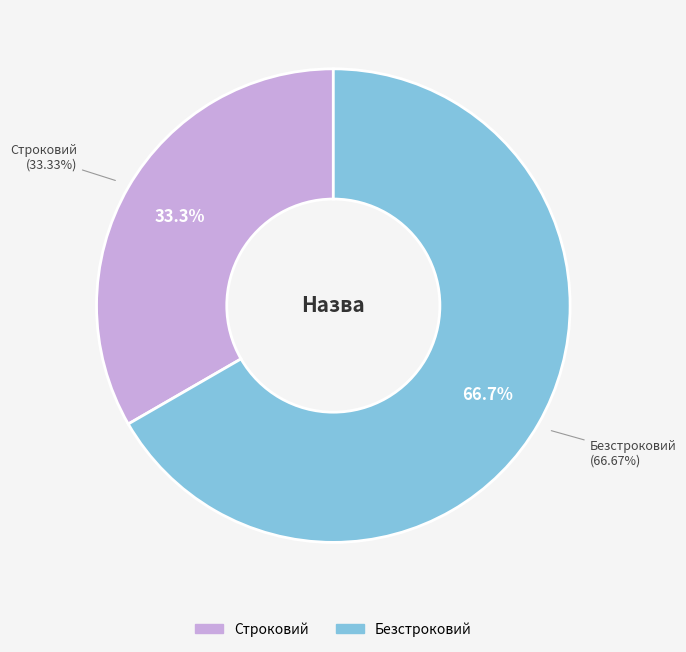

Which slice is the smallest?

Строковий